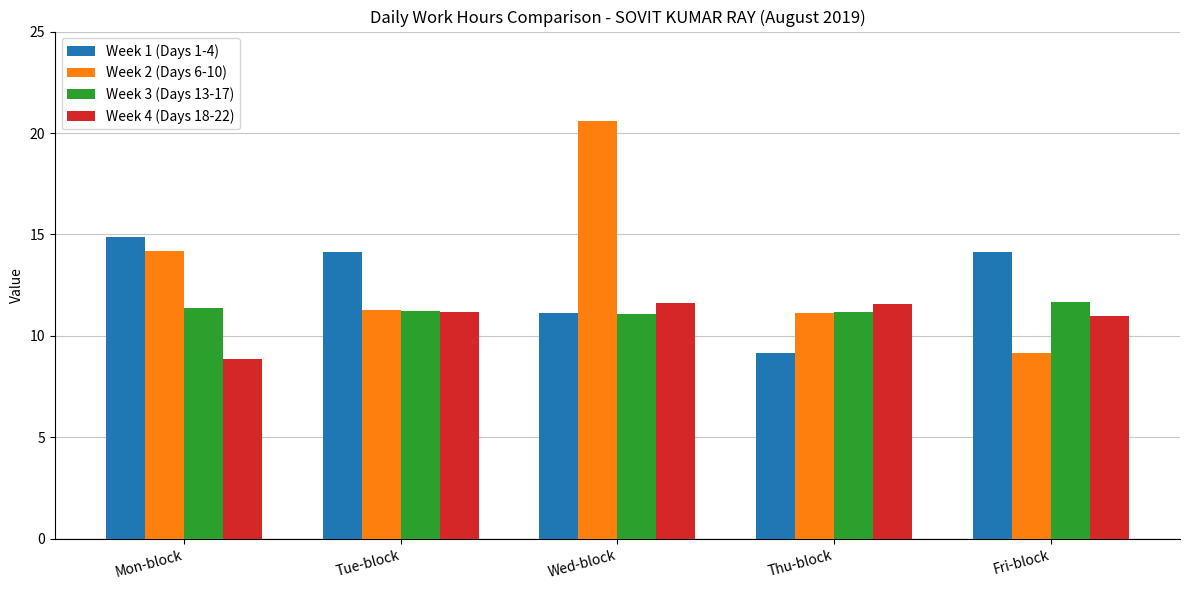

At which label does Week 1 (Days 1-4) reach its minimum?

Thu-block